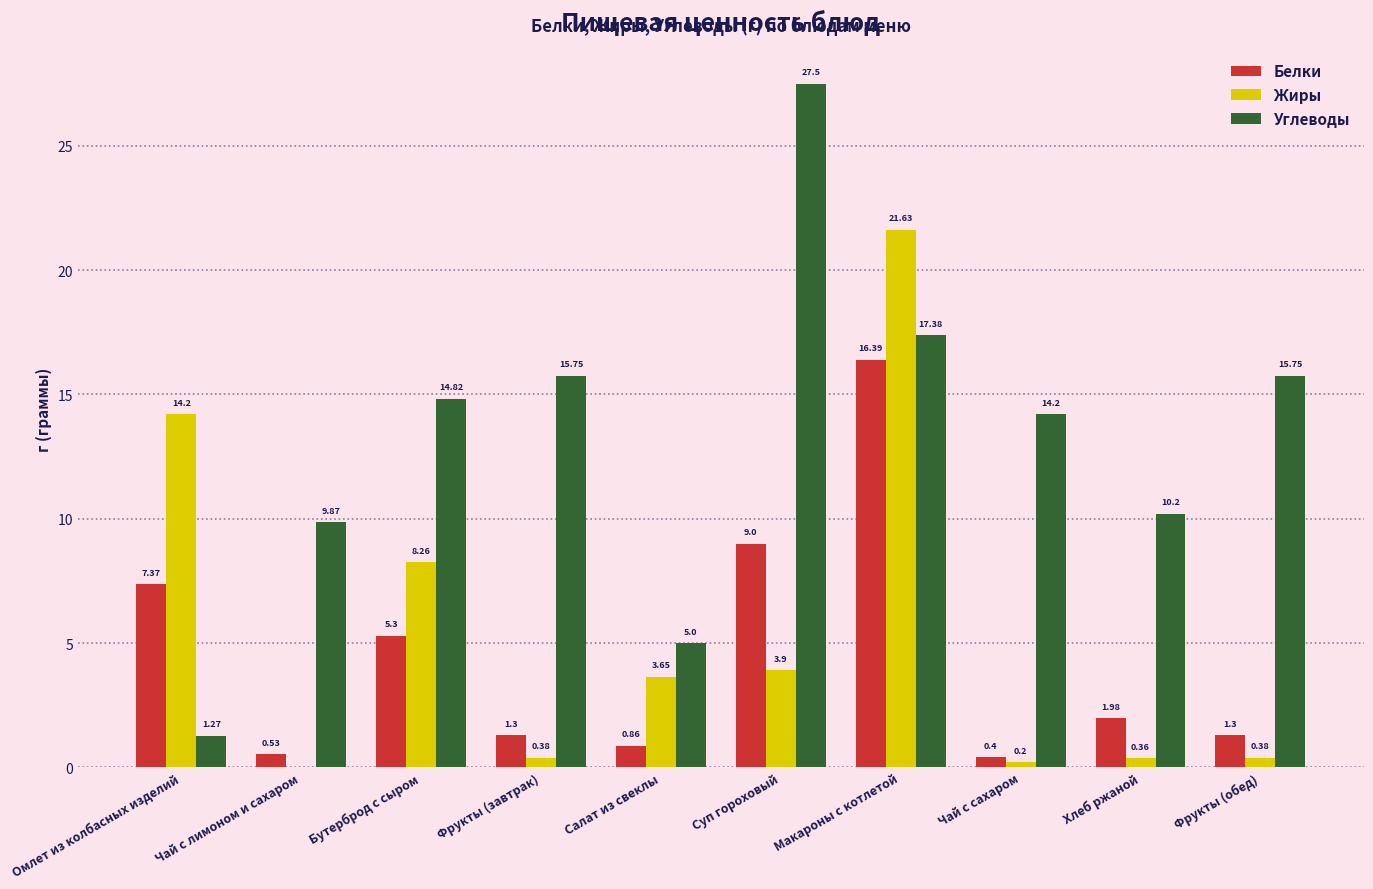

Which series changed the most between Суп гороховый and Хлеб ржаной?

Углеводы